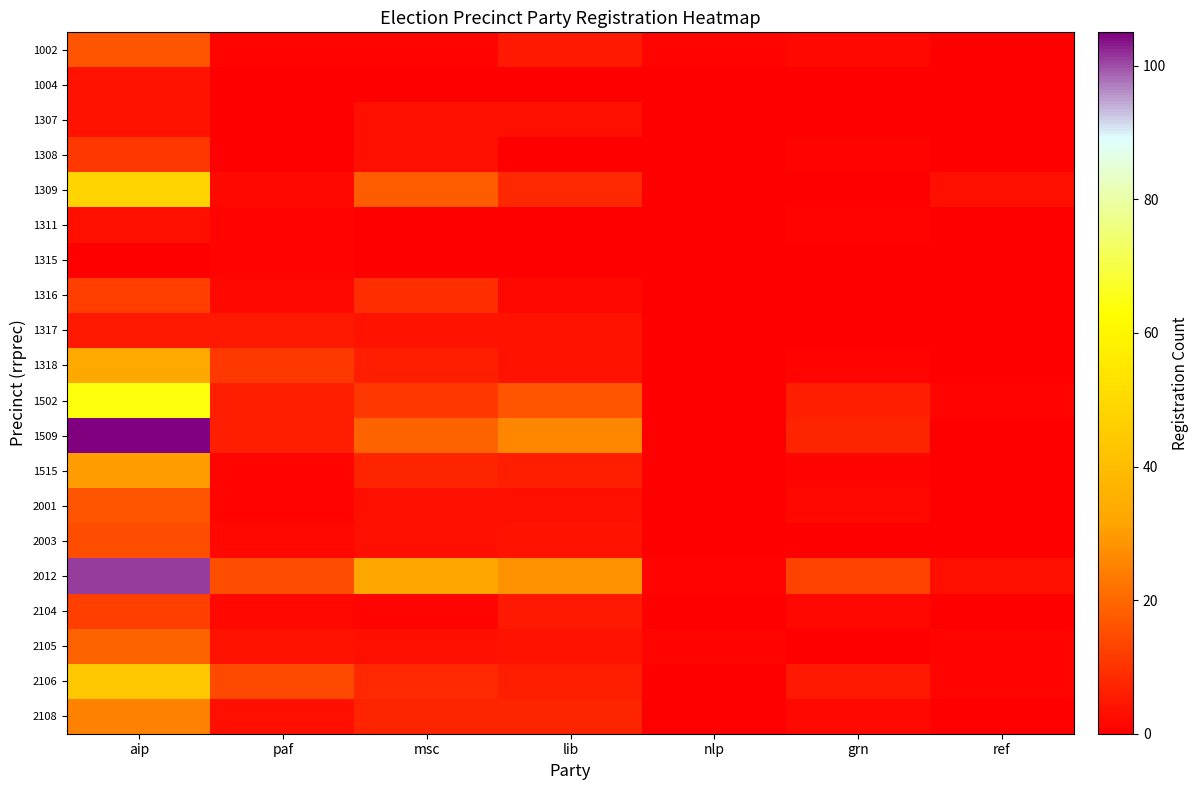

Reading left to right, list all the values displayed in this chart.

1002: aip=16	paf=1	msc=1	lib=5	nlp=1	grn=2	ref=0
1004: aip=4	paf=0	msc=0	lib=0	nlp=0	grn=0	ref=0
1307: aip=4	paf=0	msc=3	lib=3	nlp=0	grn=0	ref=0
1308: aip=11	paf=0	msc=3	lib=0	nlp=0	grn=1	ref=0
1309: aip=48	paf=2	msc=18	lib=8	nlp=0	grn=0	ref=3
1311: aip=3	paf=1	msc=0	lib=0	nlp=0	grn=1	ref=0
1315: aip=0	paf=1	msc=0	lib=0	nlp=0	grn=0	ref=0
1316: aip=12	paf=2	msc=9	lib=2	nlp=0	grn=0	ref=0
1317: aip=5	paf=5	msc=4	lib=4	nlp=0	grn=0	ref=0
1318: aip=33	paf=11	msc=6	lib=4	nlp=0	grn=1	ref=0
1502: aip=64	paf=6	msc=11	lib=16	nlp=0	grn=6	ref=1
1509: aip=105	paf=6	msc=19	lib=26	nlp=0	grn=7	ref=0
1515: aip=30	paf=1	msc=7	lib=6	nlp=0	grn=1	ref=0
2001: aip=16	paf=1	msc=3	lib=3	nlp=0	grn=2	ref=0
2003: aip=15	paf=2	msc=3	lib=4	nlp=0	grn=0	ref=0
2012: aip=101	paf=15	msc=32	lib=28	nlp=1	grn=13	ref=3
2104: aip=12	paf=2	msc=1	lib=5	nlp=0	grn=2	ref=0
2105: aip=19	paf=4	msc=3	lib=4	nlp=1	grn=0	ref=1
2106: aip=44	paf=14	msc=8	lib=6	nlp=0	grn=5	ref=1
2108: aip=25	paf=3	msc=7	lib=7	nlp=0	grn=2	ref=0